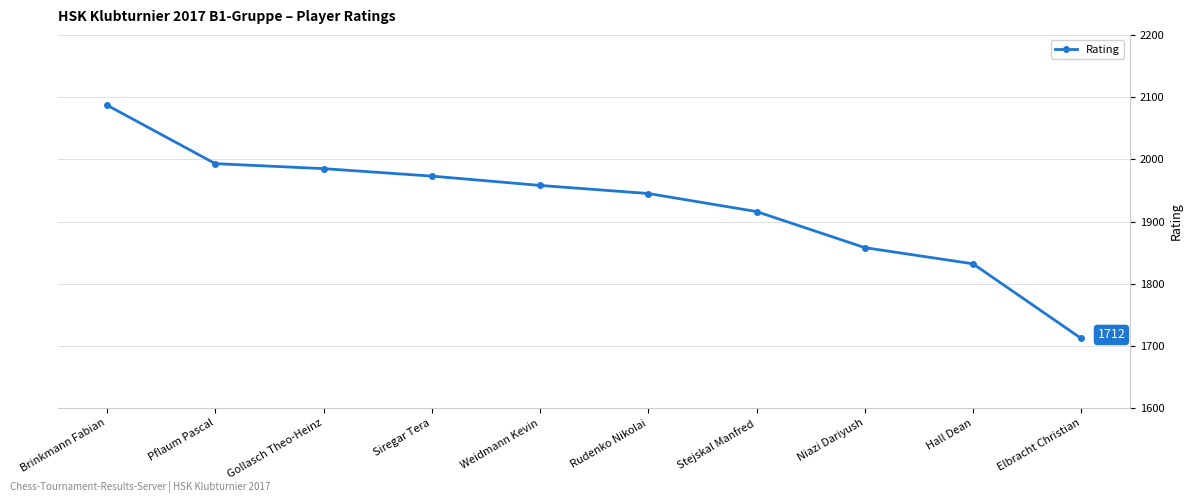

At which label does the data first exceed 1958?

Brinkmann Fabian